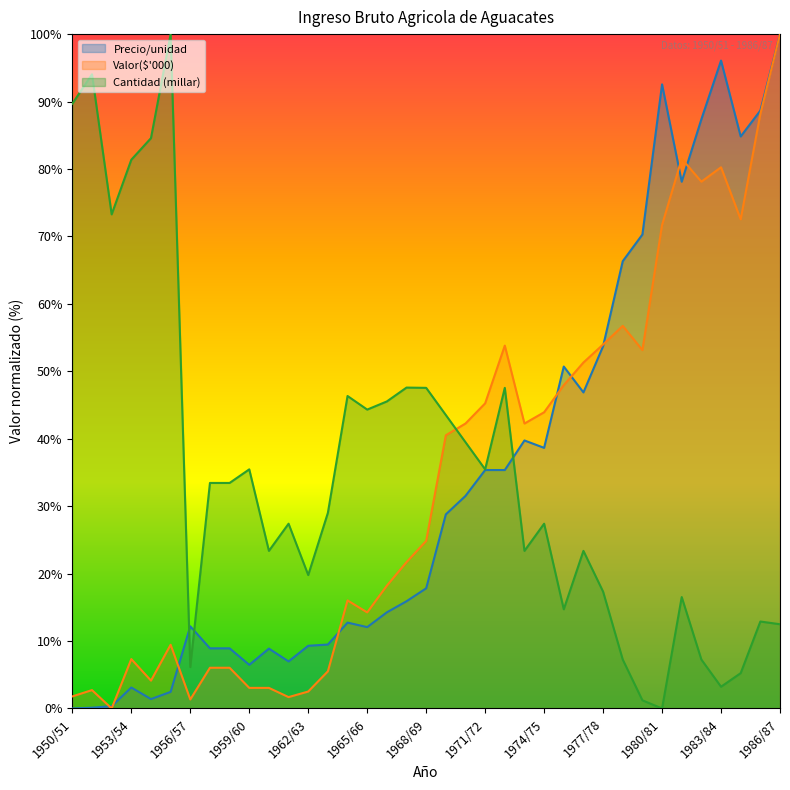

At which label does Cantidad (millar) reach its minimum?

1980/81